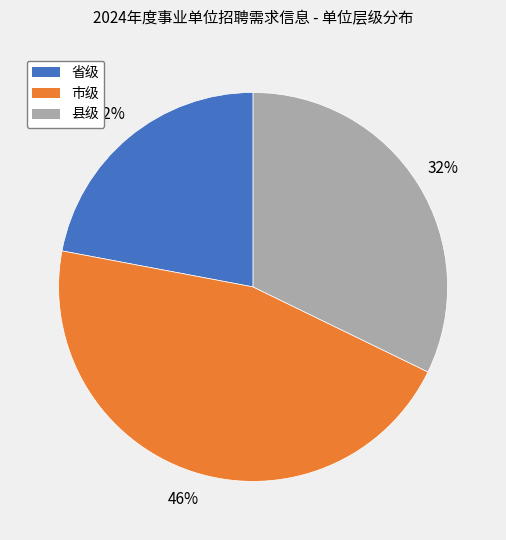

Rank the categories by value from lowest to highest.

省级, 县级, 市级